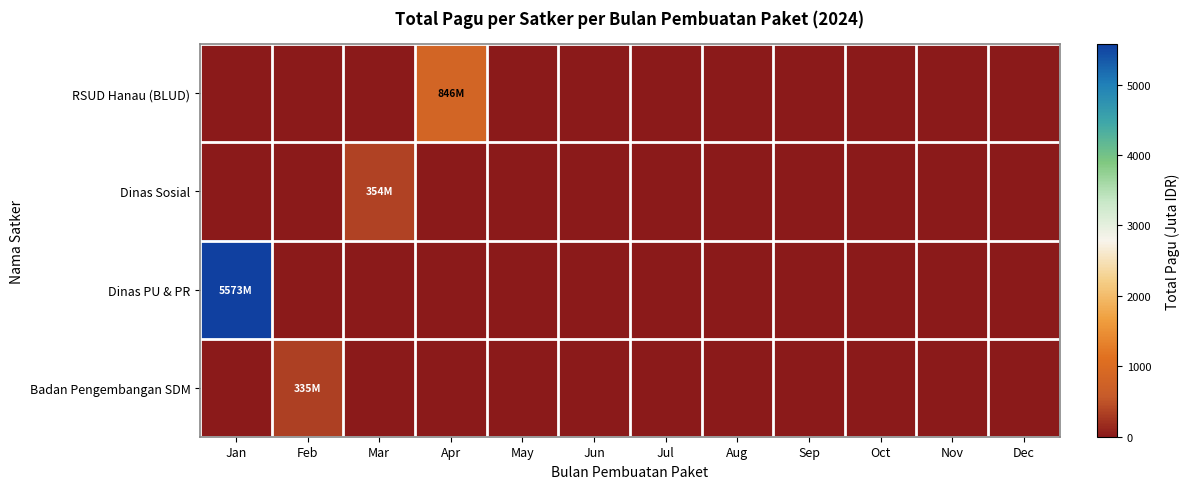

Rank the series by their maximum value, from highest to lowest.

Dinas PU & PR, RSUD Hanau (BLUD), Dinas Sosial, Badan Pengembangan SDM